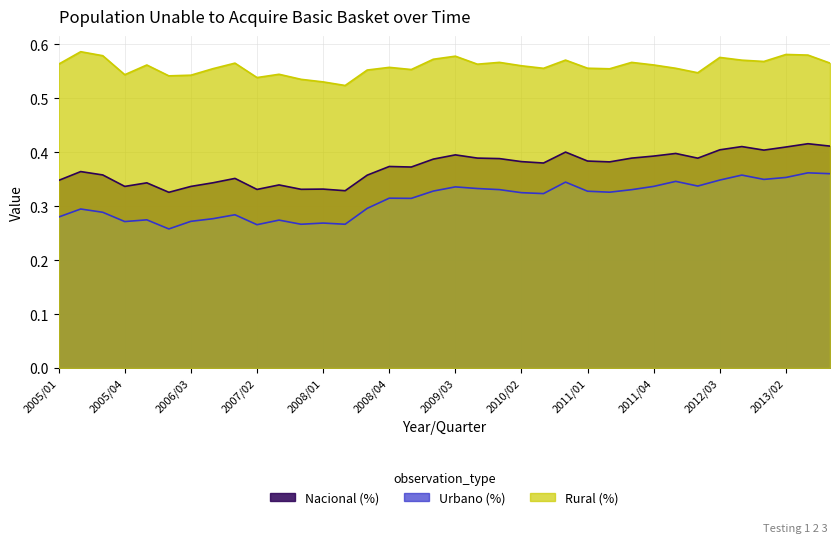

What are all the series names shown in the legend?

Nacional (%), Urbano (%), Rural (%)